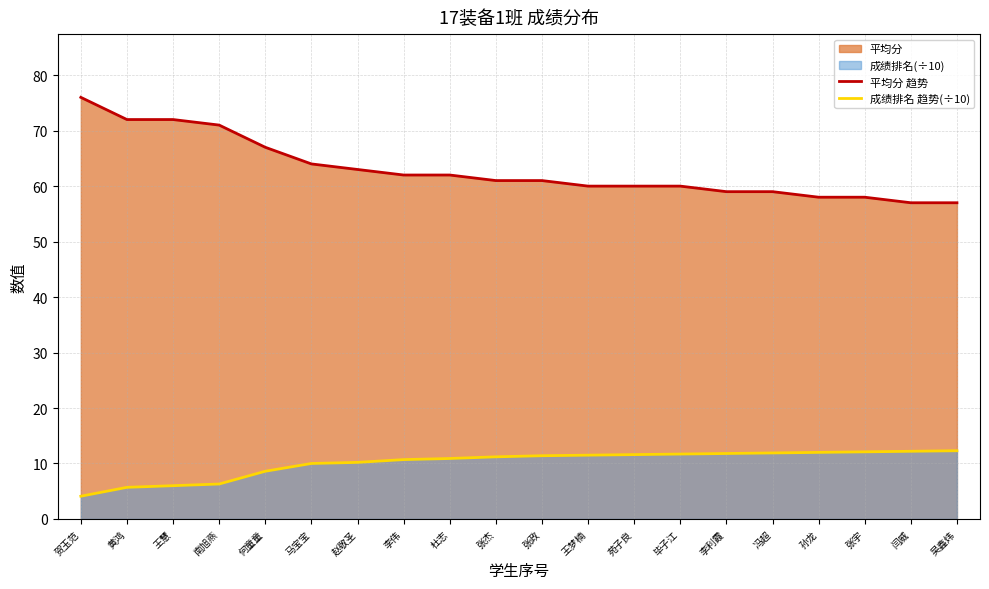

True or false: 平均分 趋势 and 成绩排名 趋势(÷10) cross at least once.

False